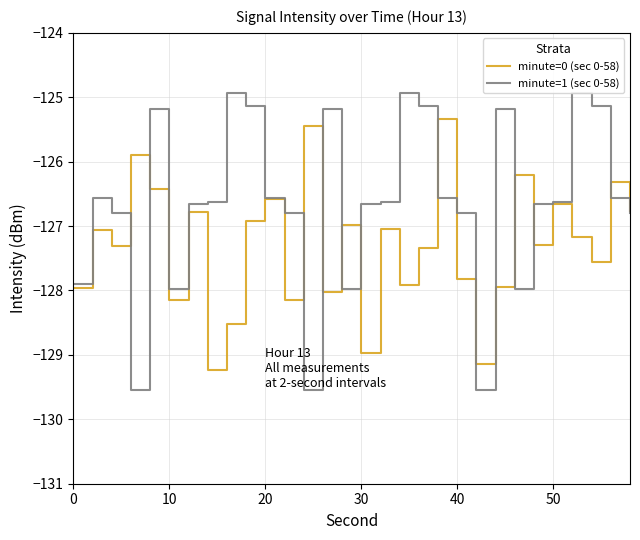

What is the highest value of the minute=1 (sec 0-58) series?

-124.9